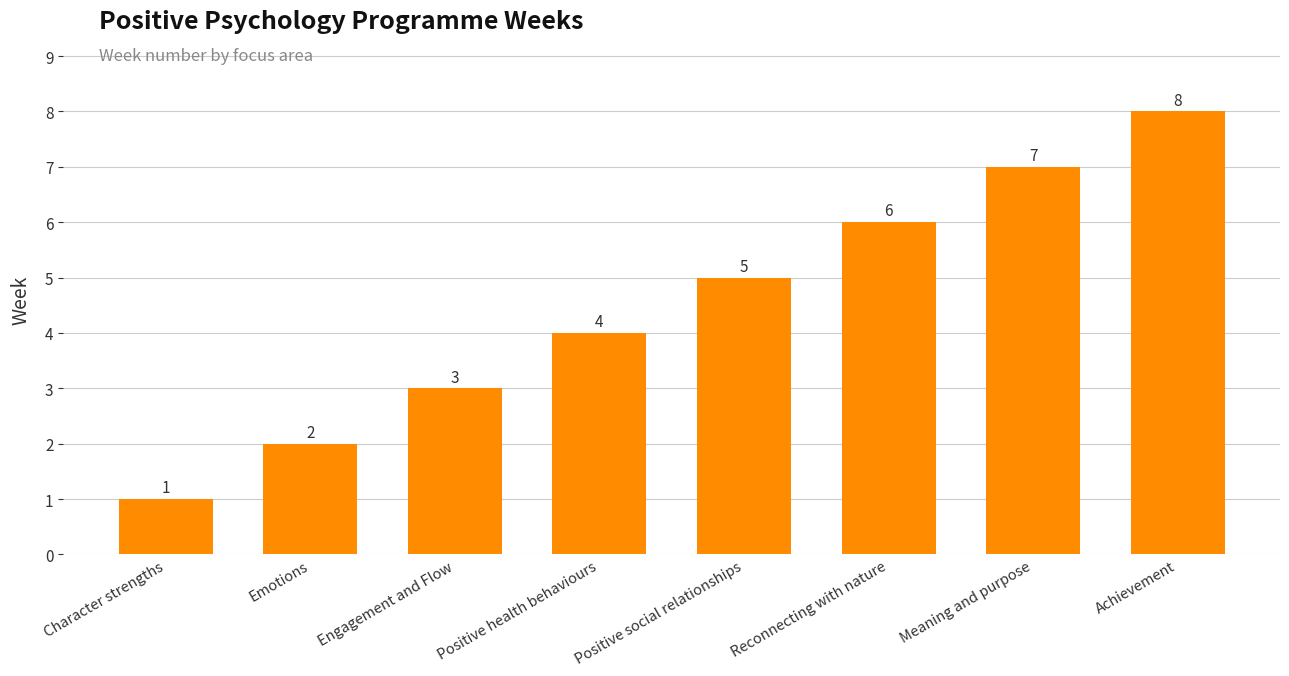

What is the difference between the values at Reconnecting with nature and Meaning and purpose?

1